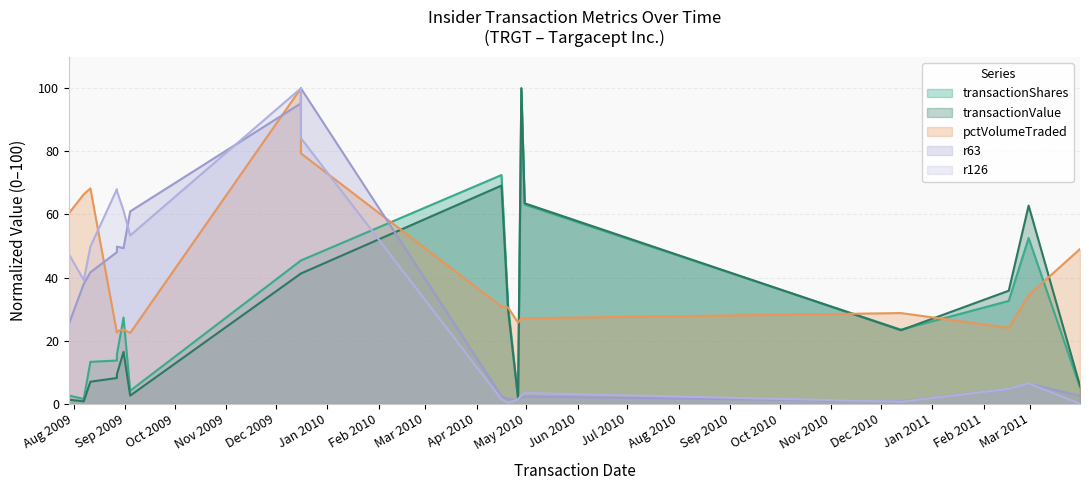

True or false: pctVolumeTraded and r126 cross at least once.

True